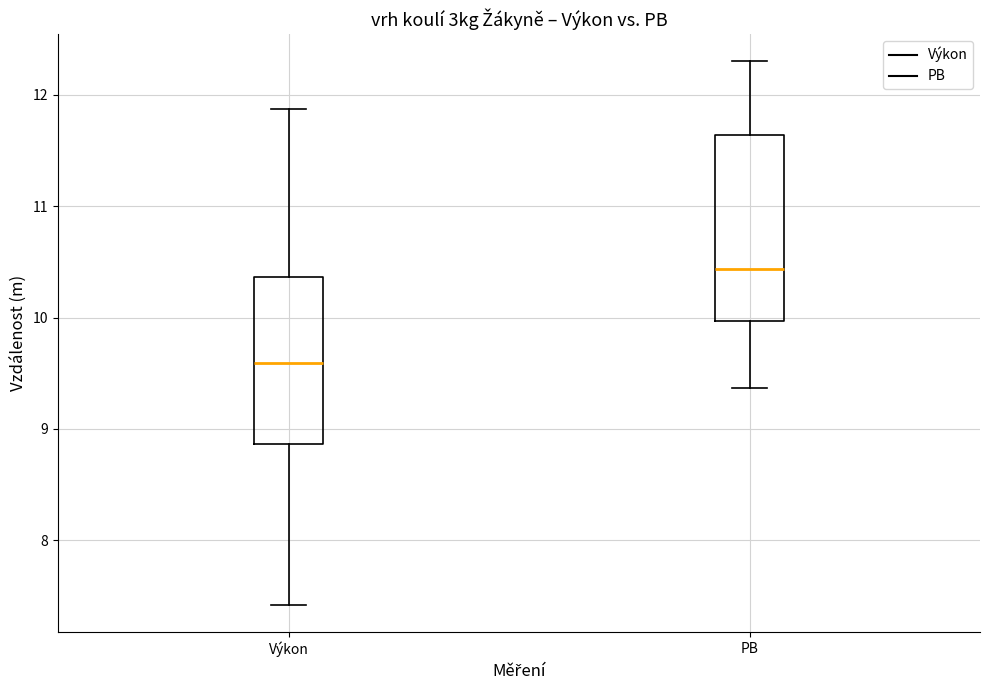

Reading left to right, transcribe this box plot: for each box, give where its median line is, the range the box spans, and where its two whiskers end, as read against the y-axis. The values are not printed on the chart, so give them approximately, as read against the axis.

Výkon: median 9.6, box 8.9 to 10.4, whiskers 7.4 to 11.9
PB: median 10.4, box 10.0 to 11.6, whiskers 9.4 to 12.3